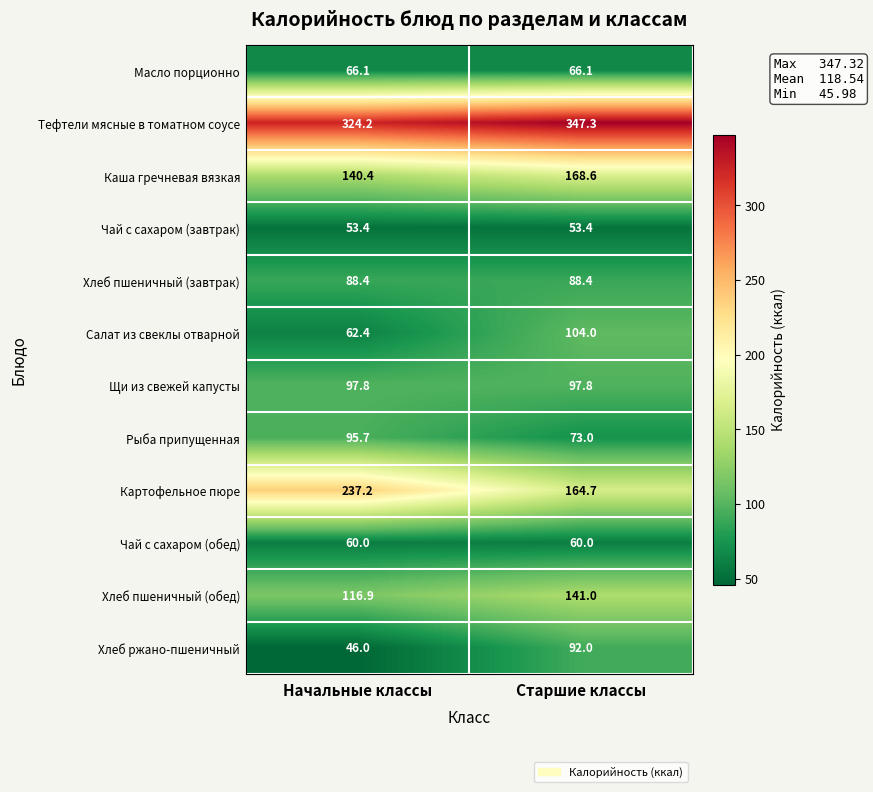

Rank the series at Старшие классы from highest to lowest value.

Тефтели мясные в томатном соусе, Каша гречневая вязкая, Картофельное пюре, Хлеб пшеничный (обед), Салат из свеклы отварной, Щи из свежей капусты, Хлеб ржано-пшеничный, Хлеб пшеничный (завтрак), Рыба припущенная, Масло порционно, Чай с сахаром (обед), Чай с сахаром (завтрак)